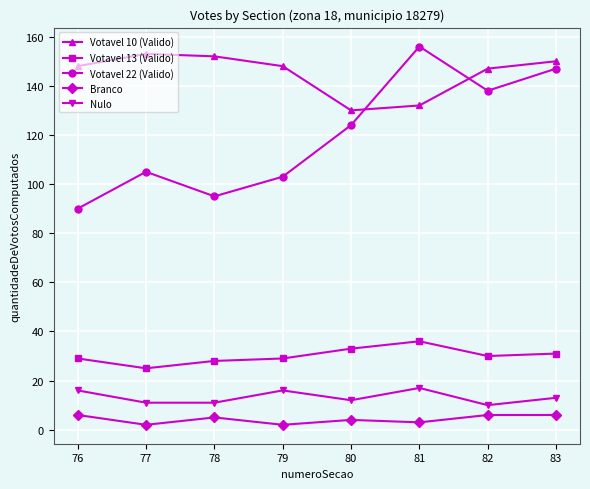

What value does the Votavel 10 (Valido) series have at 80, to the nearest 5?

130